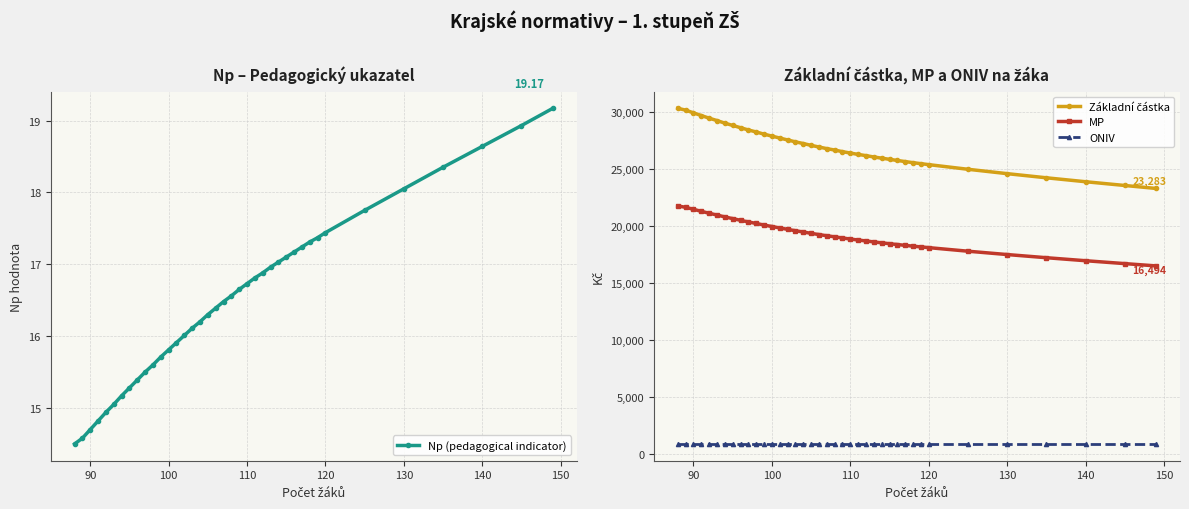

How many categories are shown in the chart?

39